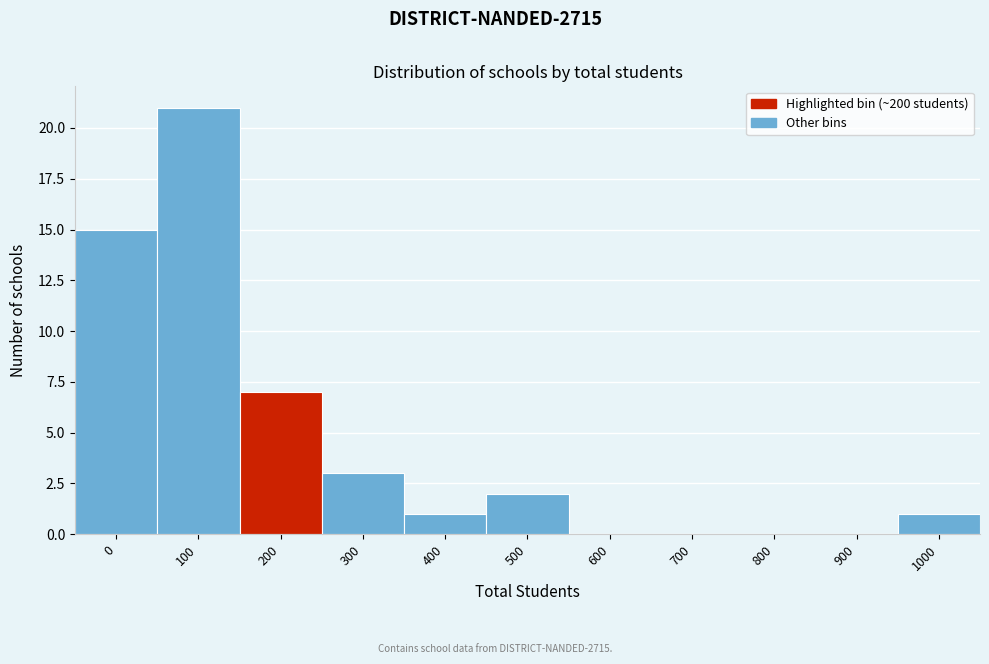

Reading left to right, what are all the values shown in this chart?

0=15	100=21	200=7	300=3	400=1	500=2	600=0	700=0	800=0	900=0	1000=1